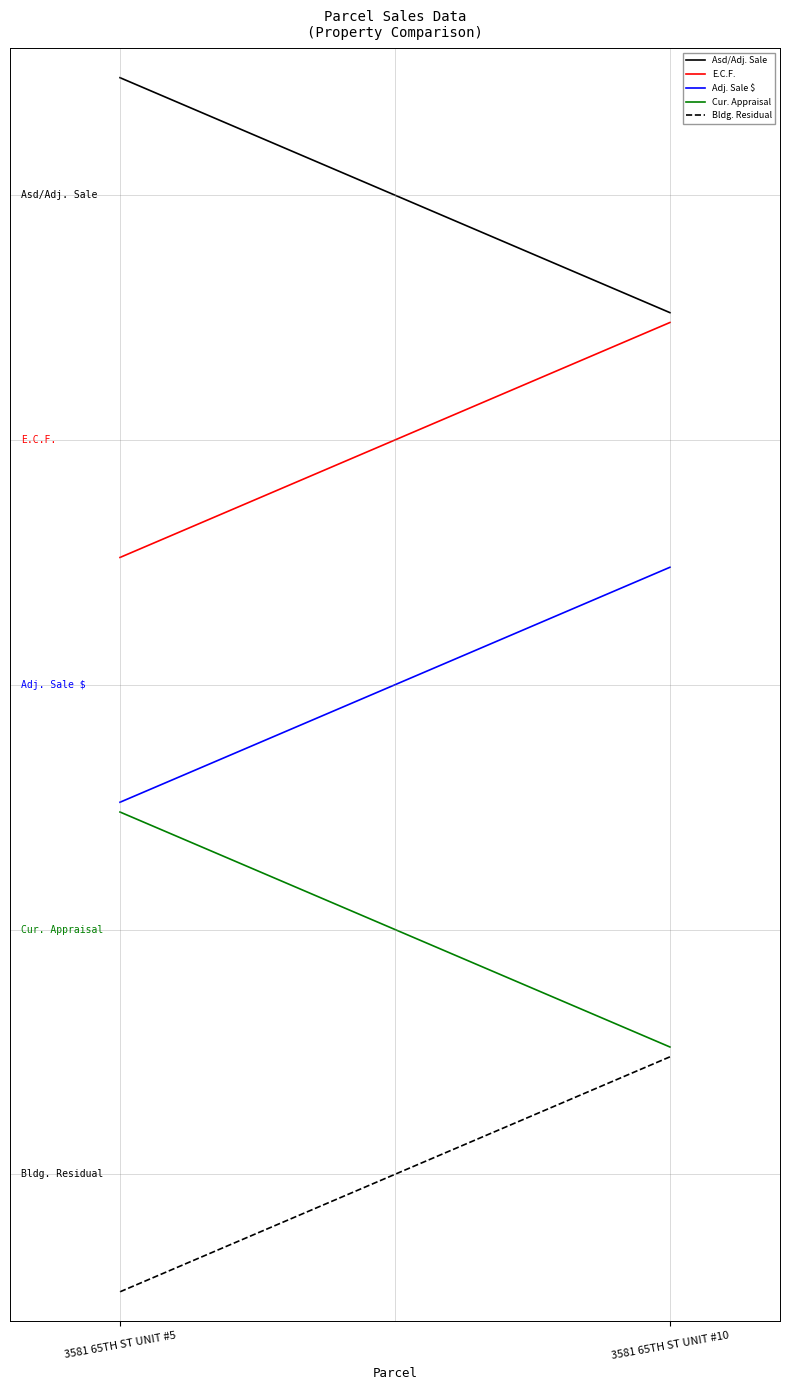

The value of Bldg. Residual at 3581 65TH ST UNIT #5 is -0.0. True or false?

False